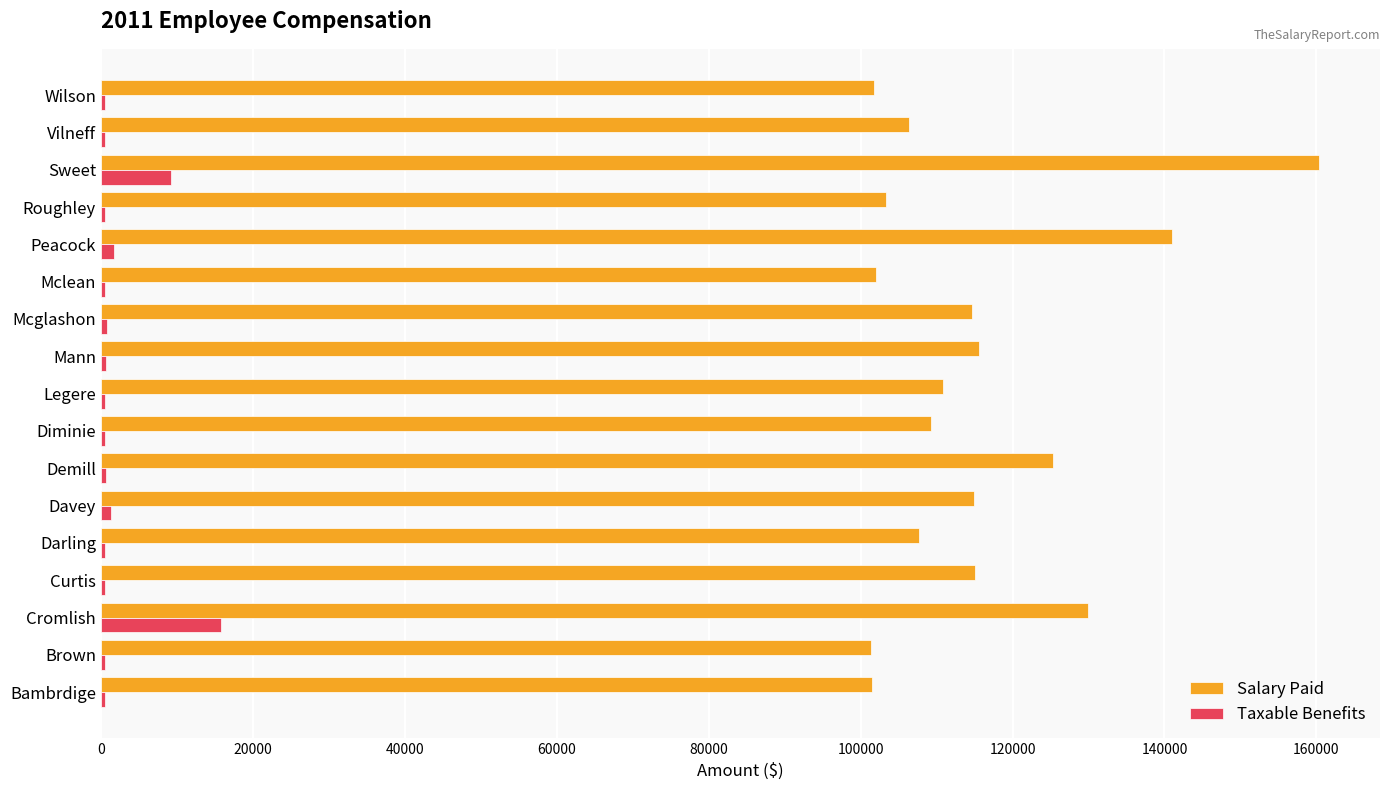

What are all the series names shown in the legend?

Salary Paid, Taxable Benefits